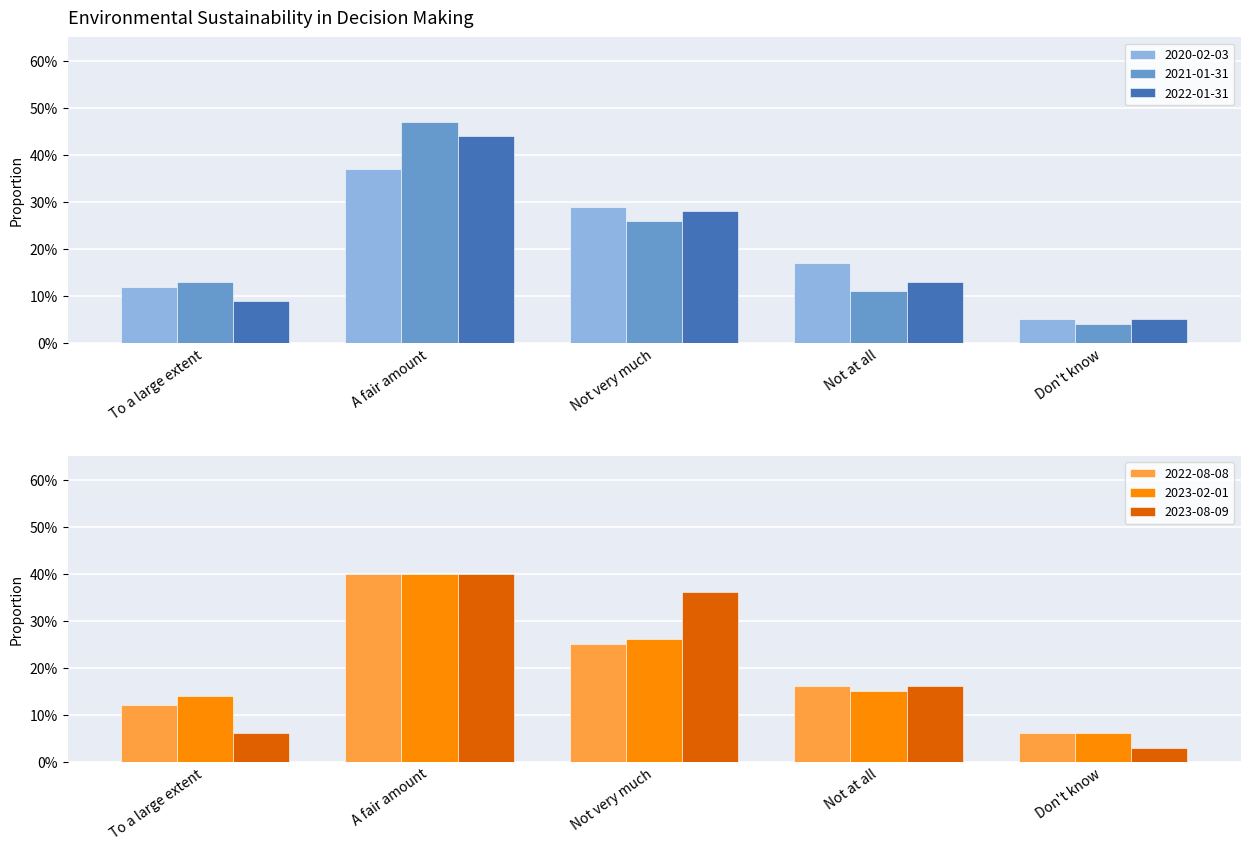

Is the value of 2022-01-31 at Not very much greater than the value of 2023-08-09 at Not very much?

No